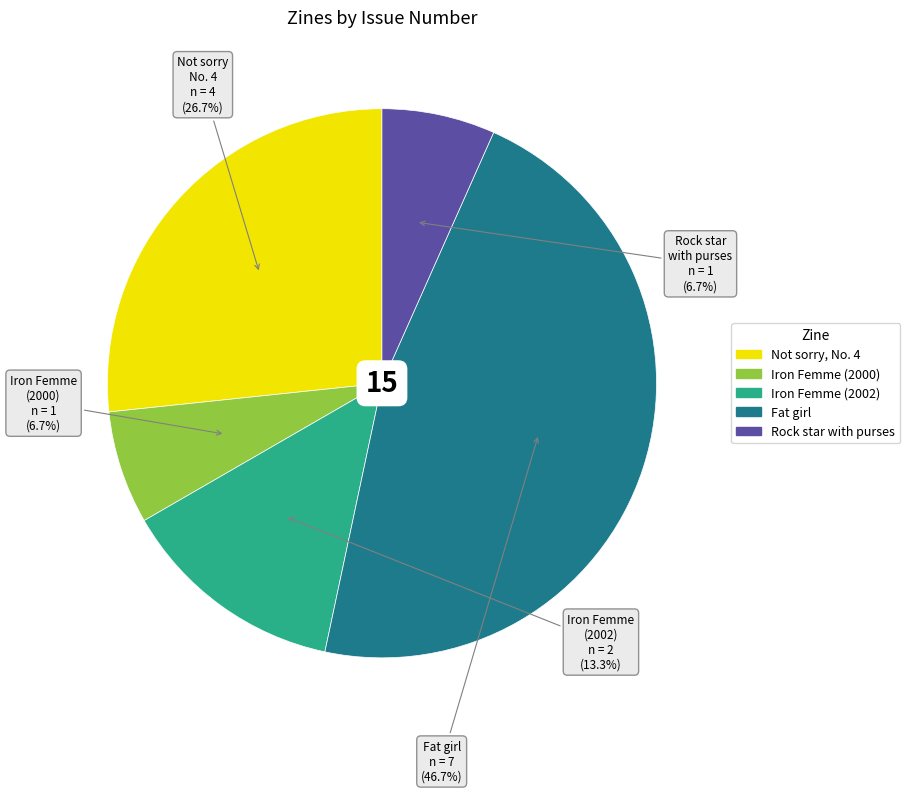

Combined, do Fat girl and Not sorry, No. 4 account for over 50%?

Yes